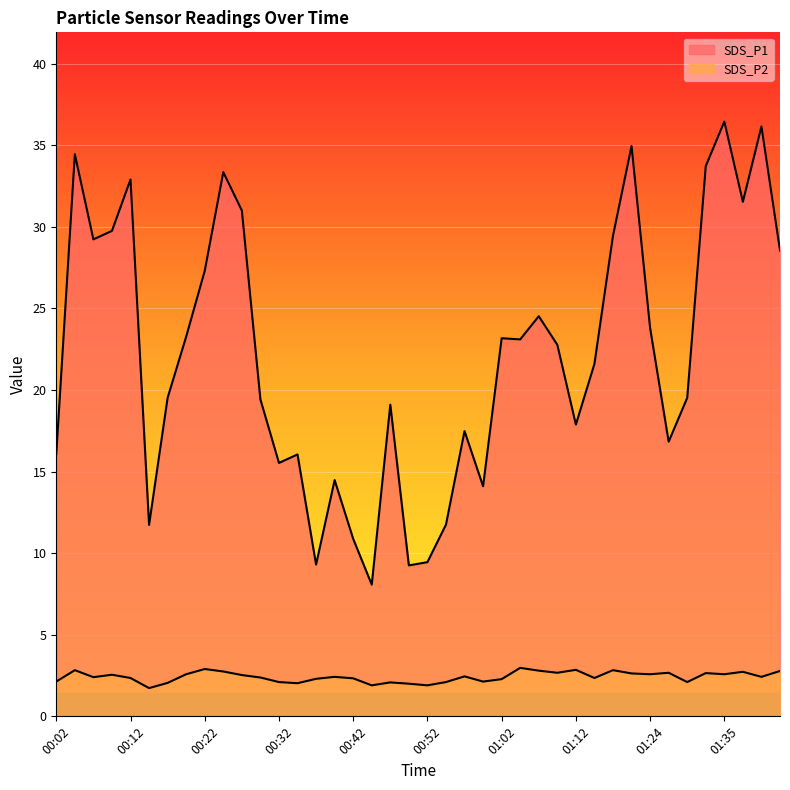

What is the minimum value for SDS_P2?

1.7